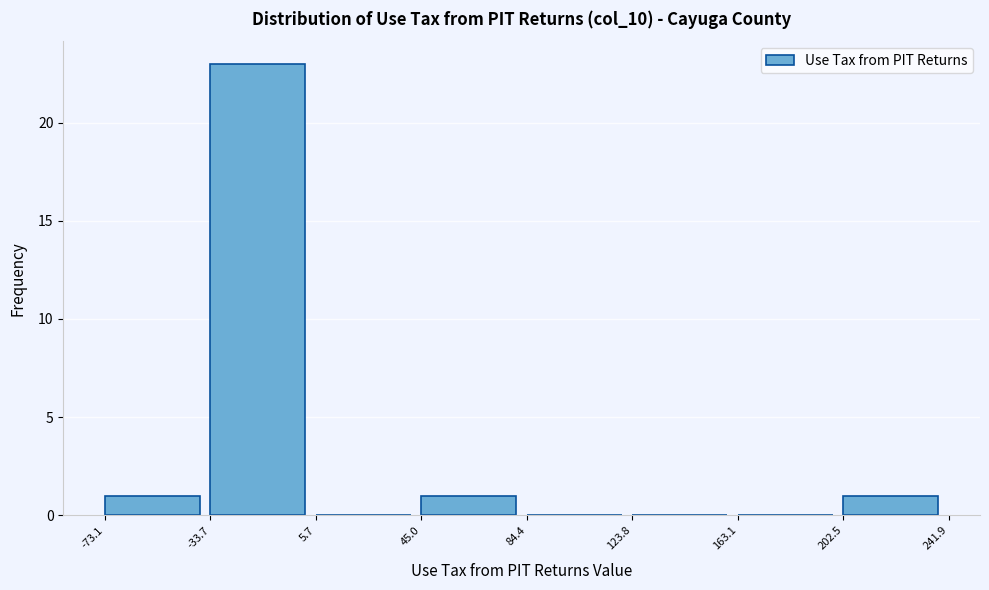

Which range on the x-axis has the tallest bar?

-33.7 to 5.7